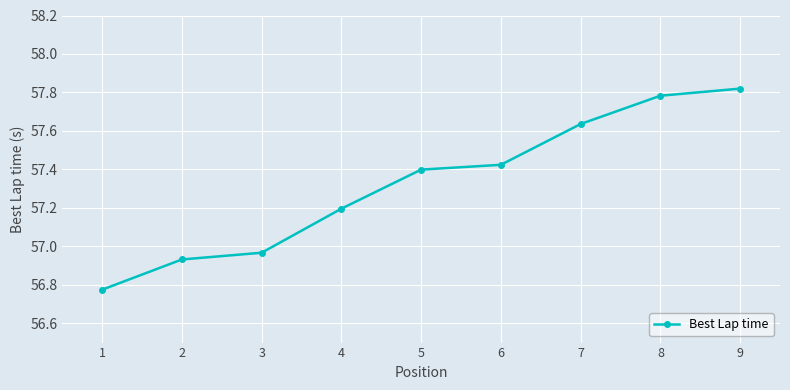

What is the difference between the maximum and minimum values?

1.0